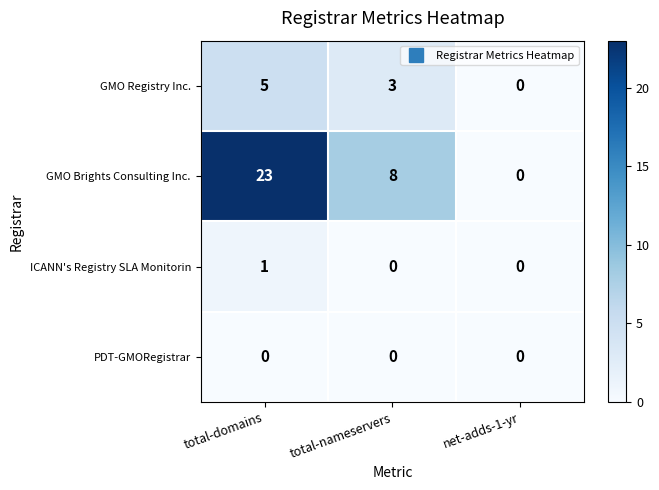

What is the difference between the highest and lowest values at total-nameservers?

8